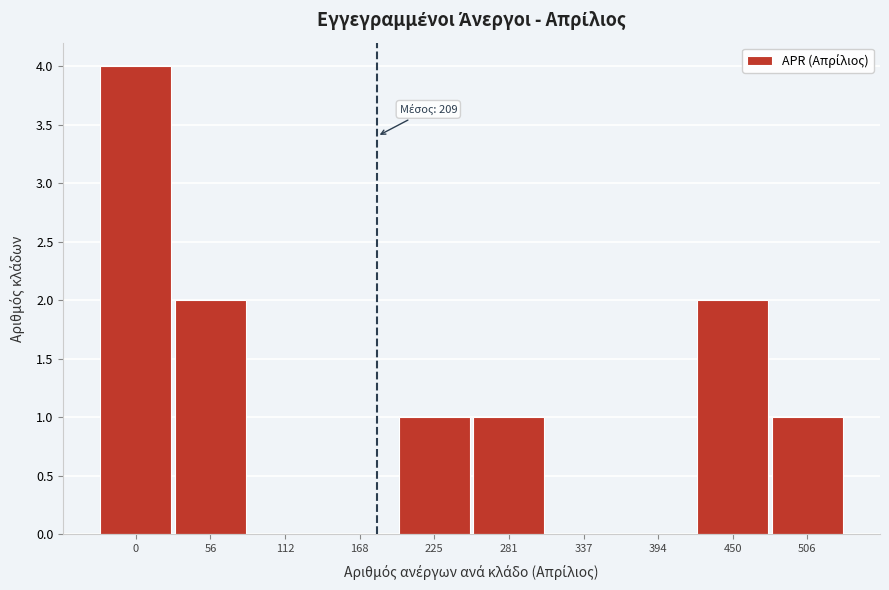

Reading left to right, transcribe all the data shown in this chart.

0=4	56=2	112=0	168=0	225=1	281=1	337=0	394=0	450=2	506=1